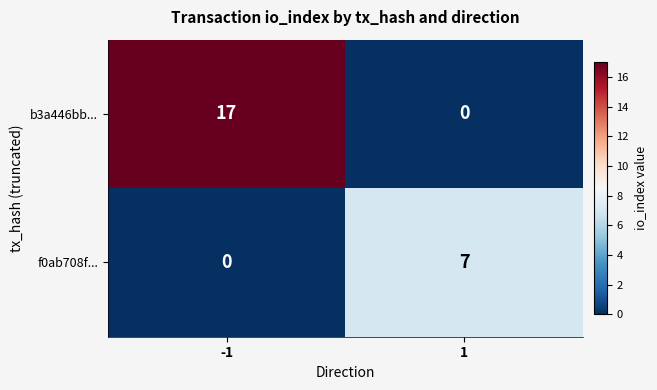

Which series has the widest spread of values?

b3a446bb...